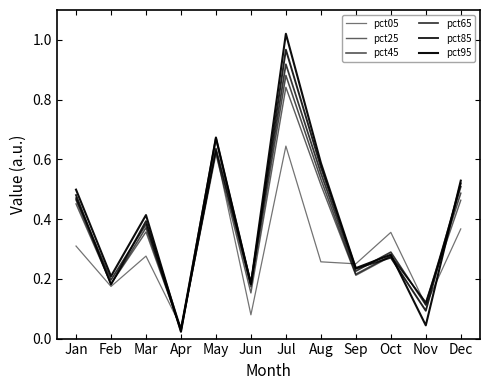

What is the highest value of the pct45 series?

0.9